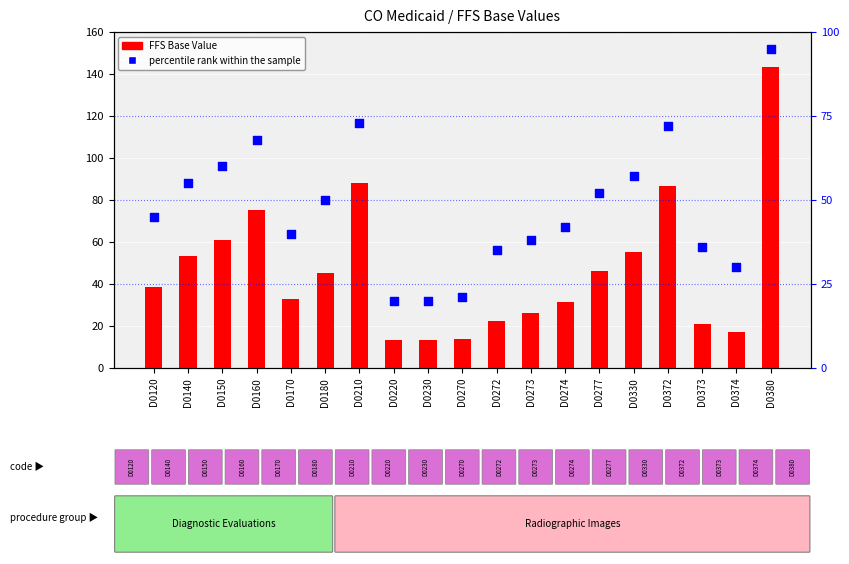

Is the value of FFS Base Value at D0274 greater than the value of percentile rank within the sample at D0170?

No